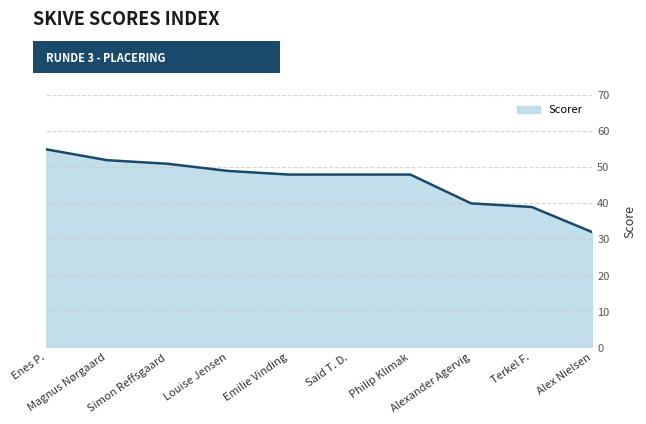

What is the change in value from Magnus Nørgaard to Alexander Agervig?

-12